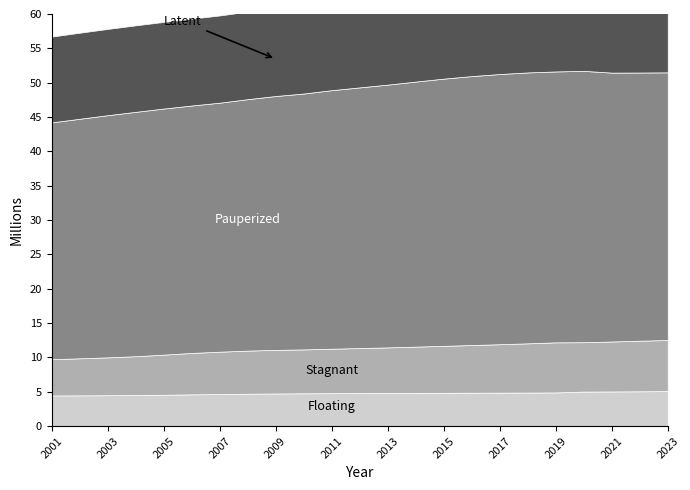

How many distinct data groups are displayed?

4